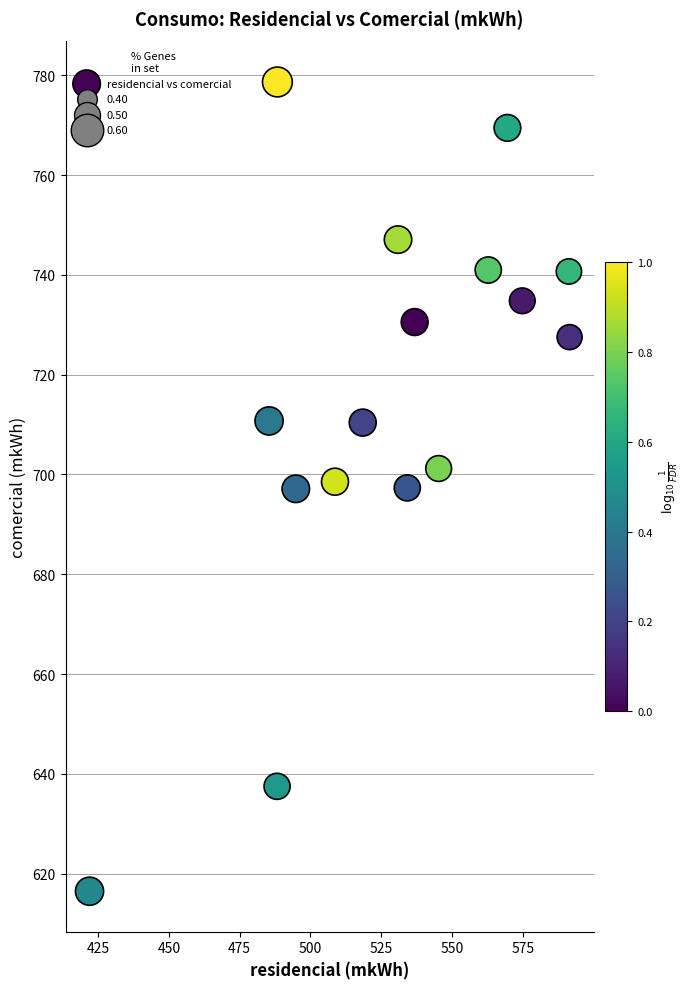

What is the range of Y values (max minus min)?

162.1